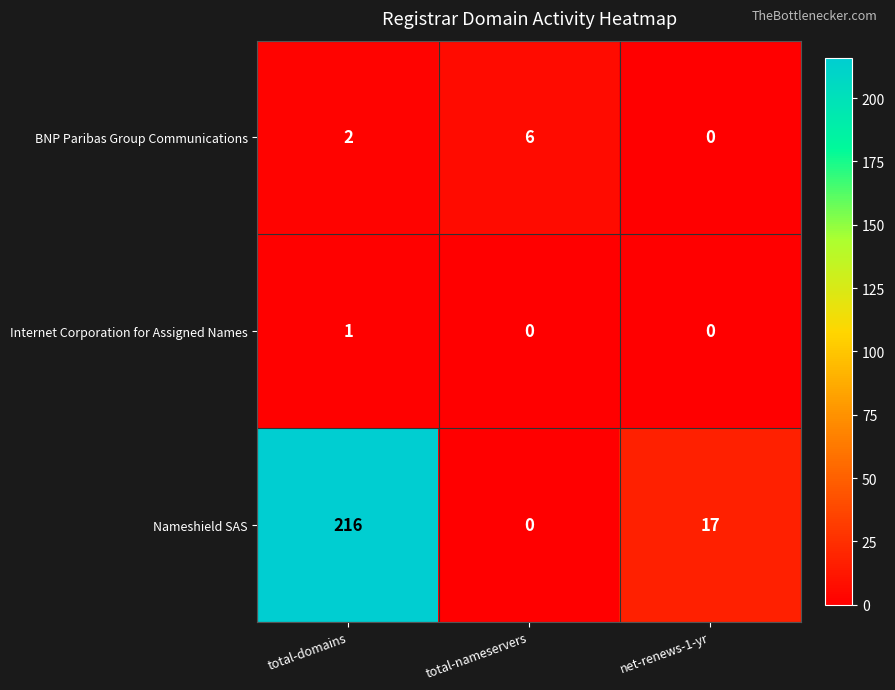

Which category has the highest value across all series?

total-domains